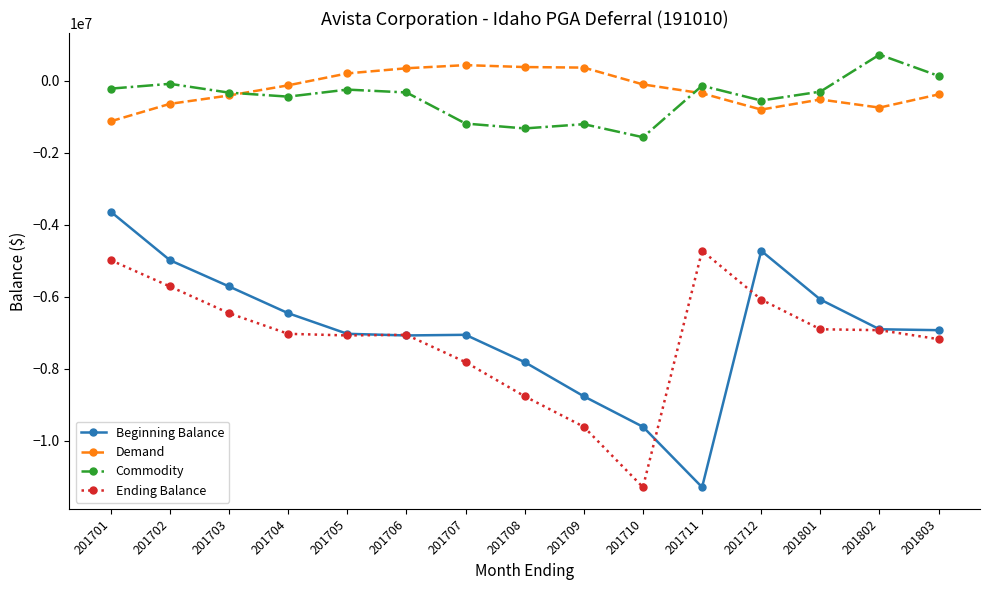

How many data points does each series have?

15